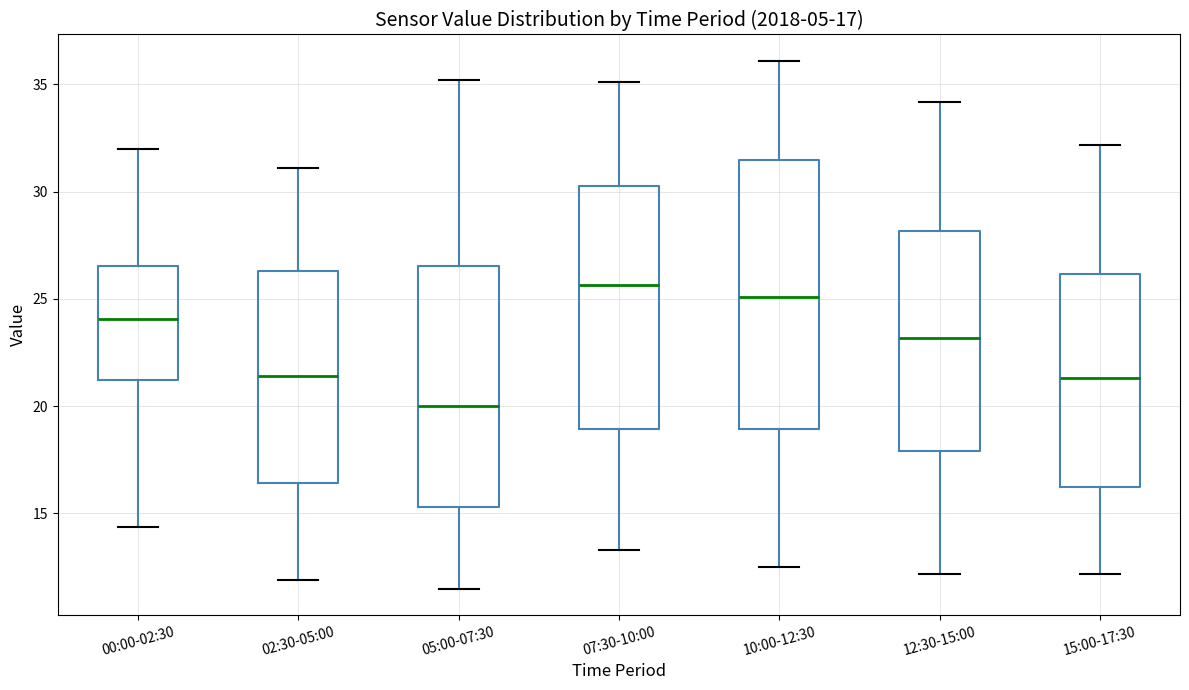

Which box is the tallest, from its lower edge to its upper edge?

10:00-12:30